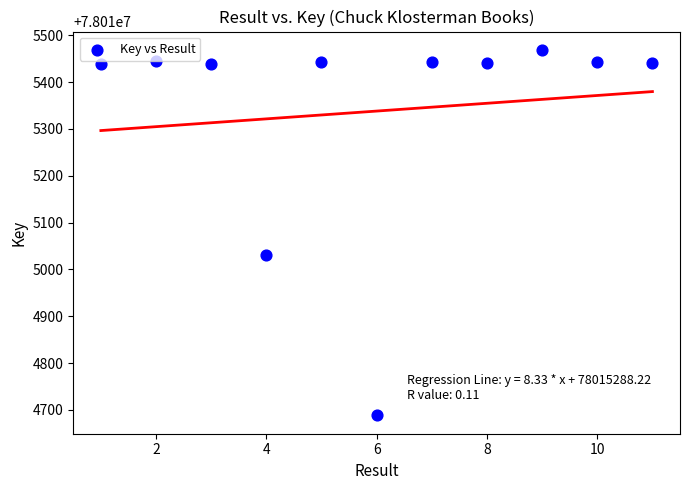

What Y value in the scatter plot is closest to 78015078?

78015031